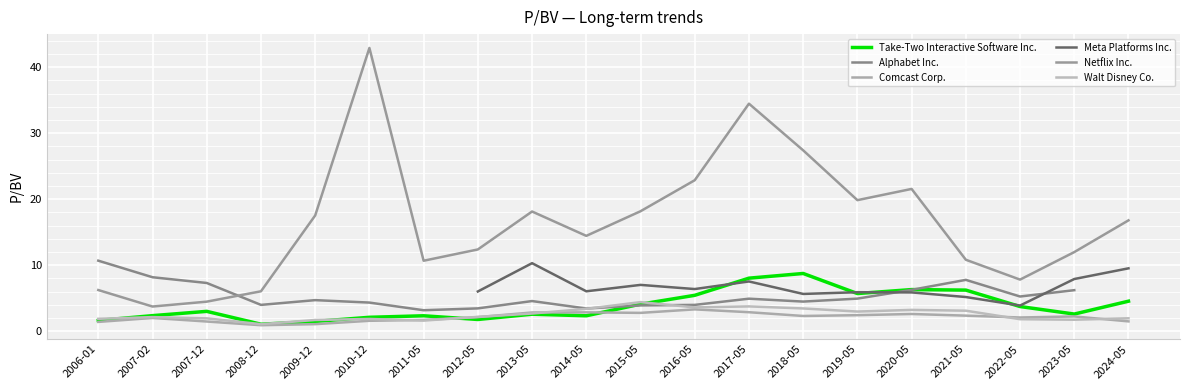

At which category is the sum across all series the highest?

2017-05